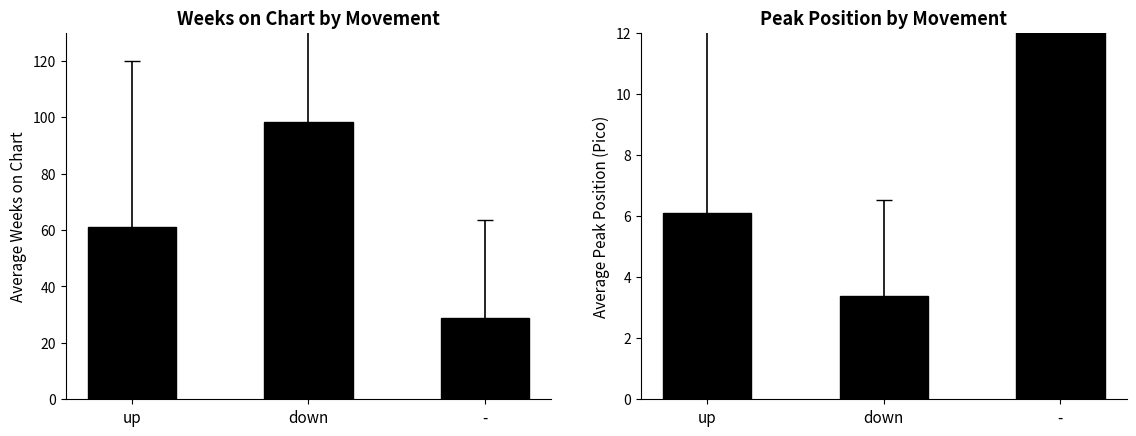

At which category is the sum across all series the highest?

down